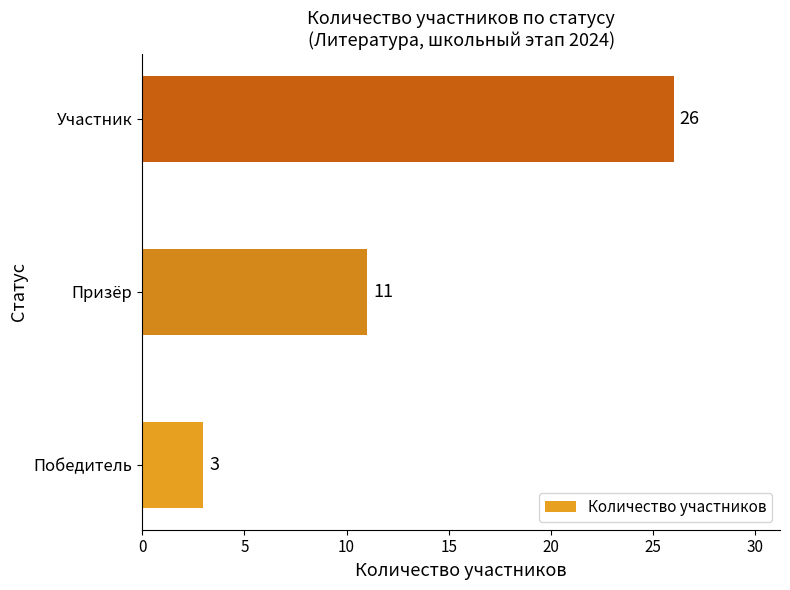

What is the average value?

13